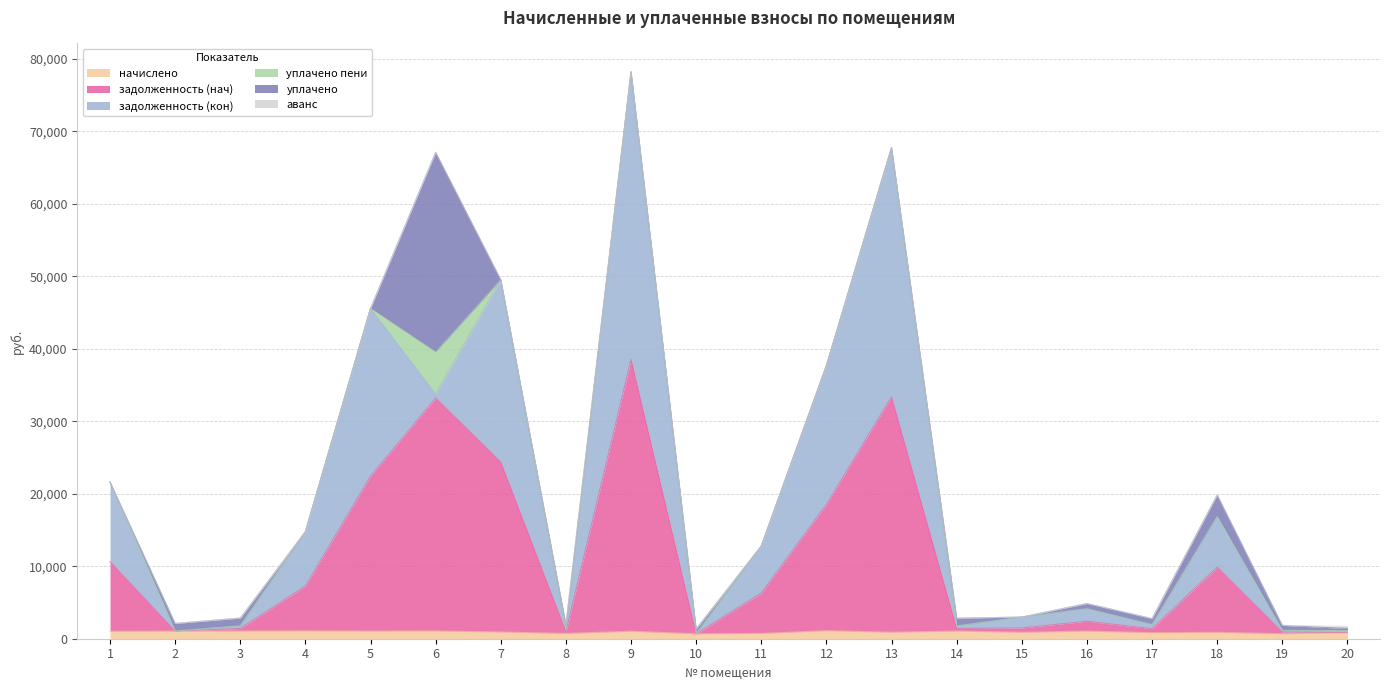

How many categories are shown in the chart?

20